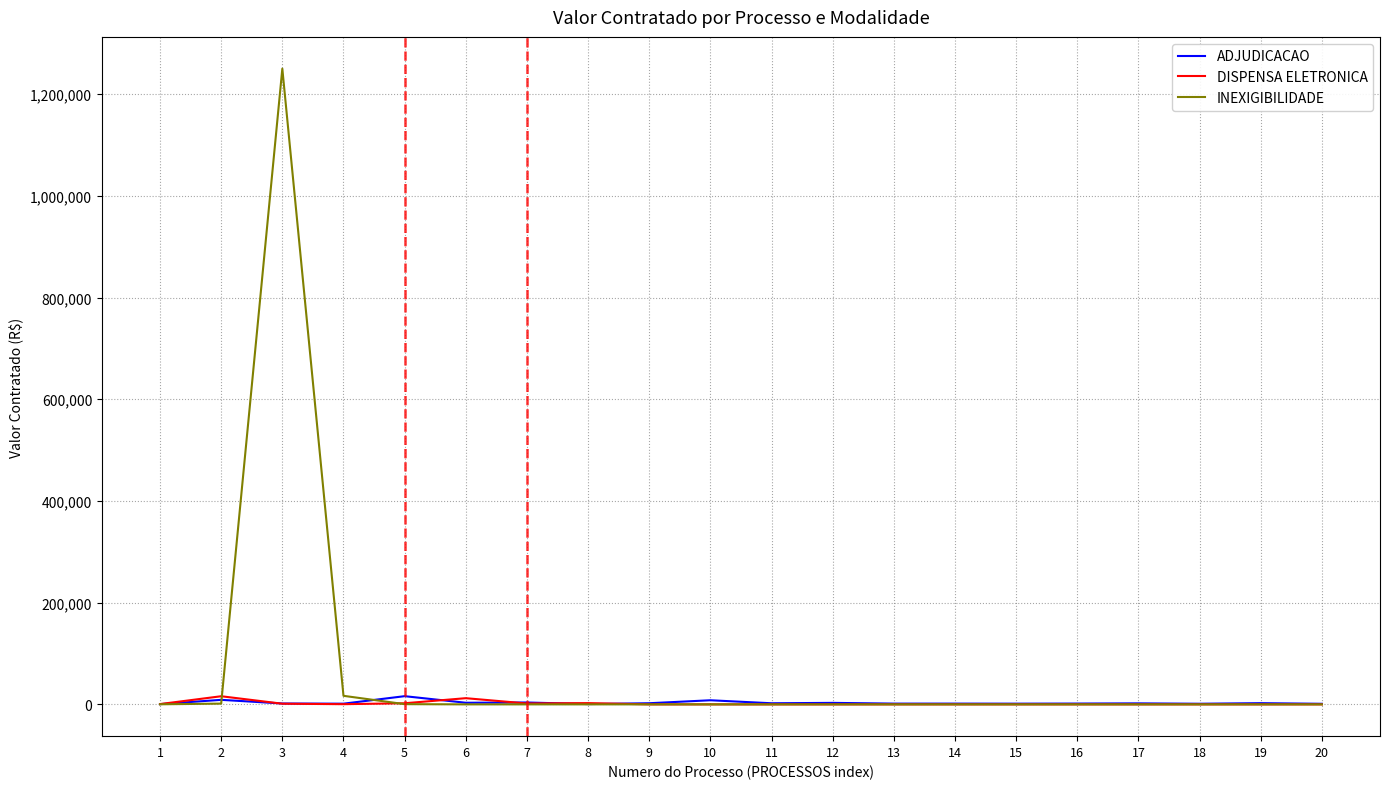

The value of INEXIGIBILIDADE at 18 is 0.0. True or false?

True